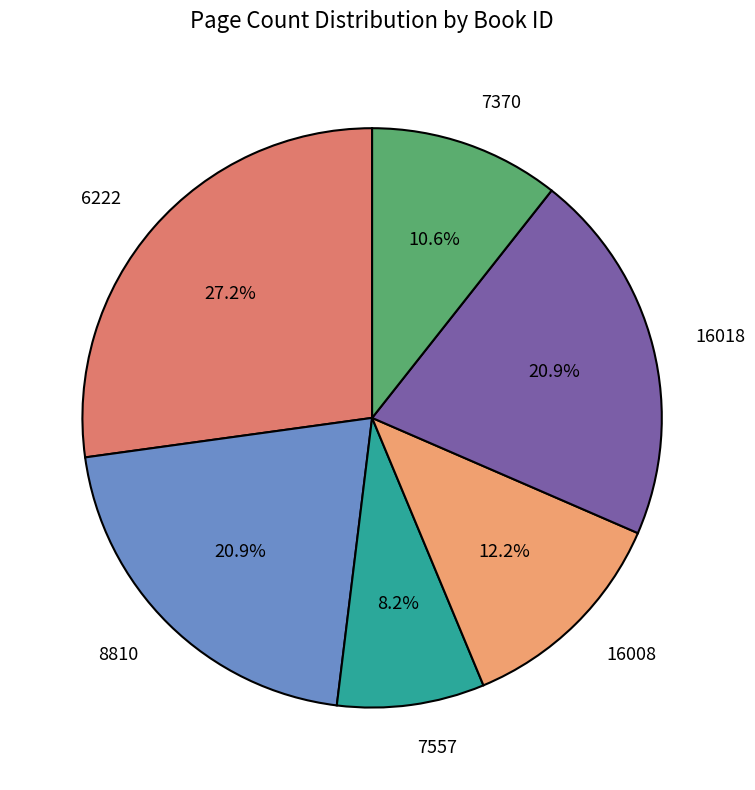

True or false: 7557 accounts for 14% of the total.

False